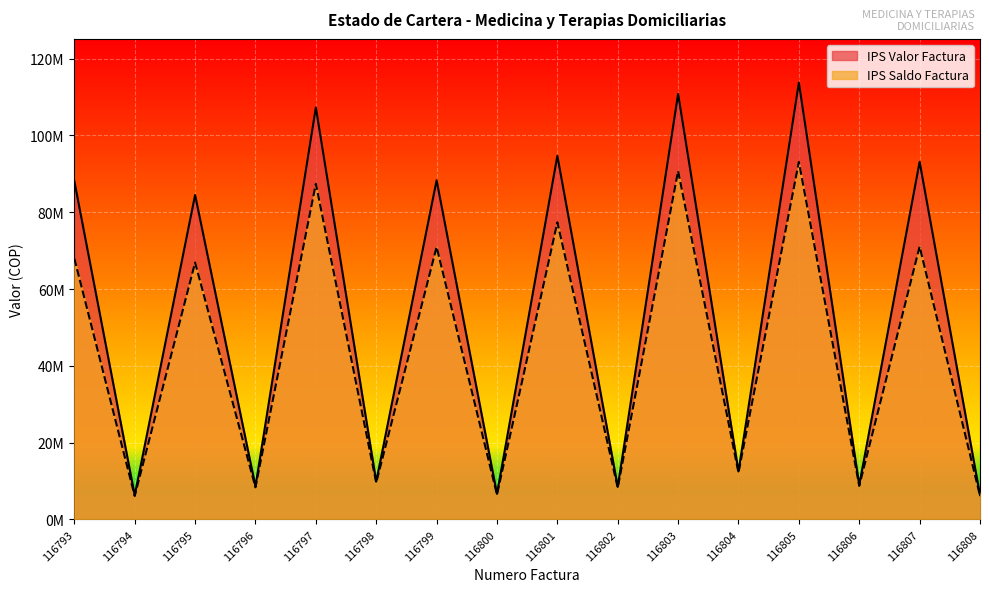

What is the spread (max minus min) of values at 116807?

22068835.5